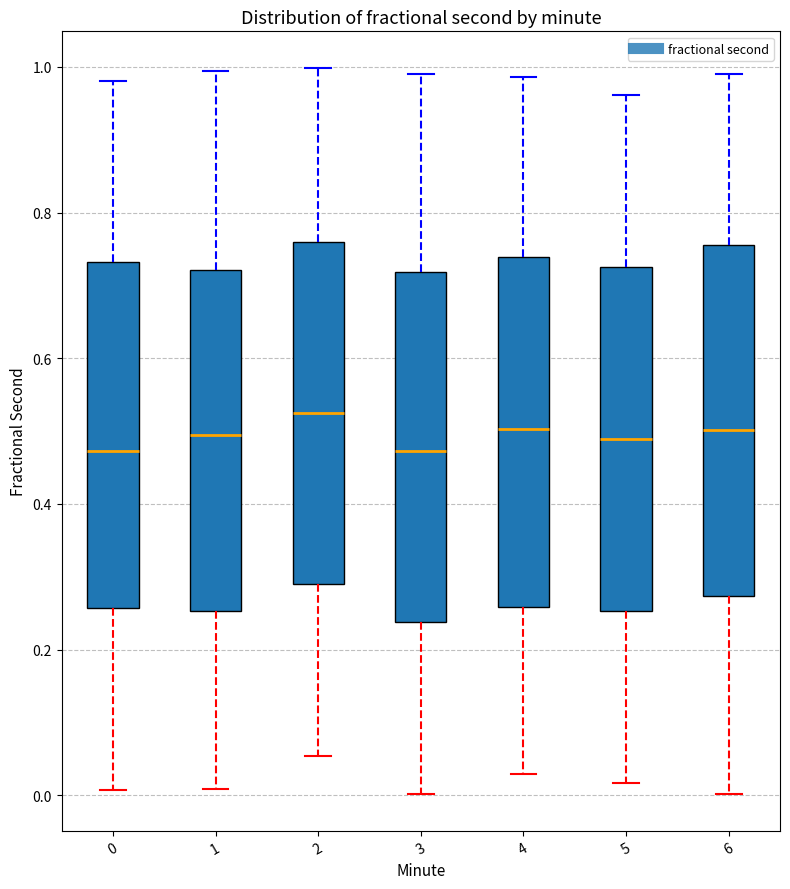

Reading left to right, transcribe this box plot: for each box, give where its median line is, the range the box spans, and where its two whiskers end, as read against the y-axis. The values are not printed on the chart, so give them approximately, as read against the axis.

0: median 0.48, box 0.26 to 0.74, whiskers 0.00 to 0.98
1: median 0.50, box 0.26 to 0.72, whiskers 0.00 to 1.00
2: median 0.52, box 0.30 to 0.76, whiskers 0.06 to 1.00
3: median 0.48, box 0.24 to 0.72, whiskers 0.00 to 1.00
4: median 0.50, box 0.26 to 0.74, whiskers 0.02 to 0.98
5: median 0.48, box 0.26 to 0.72, whiskers 0.02 to 0.96
6: median 0.50, box 0.28 to 0.76, whiskers 0.00 to 1.00